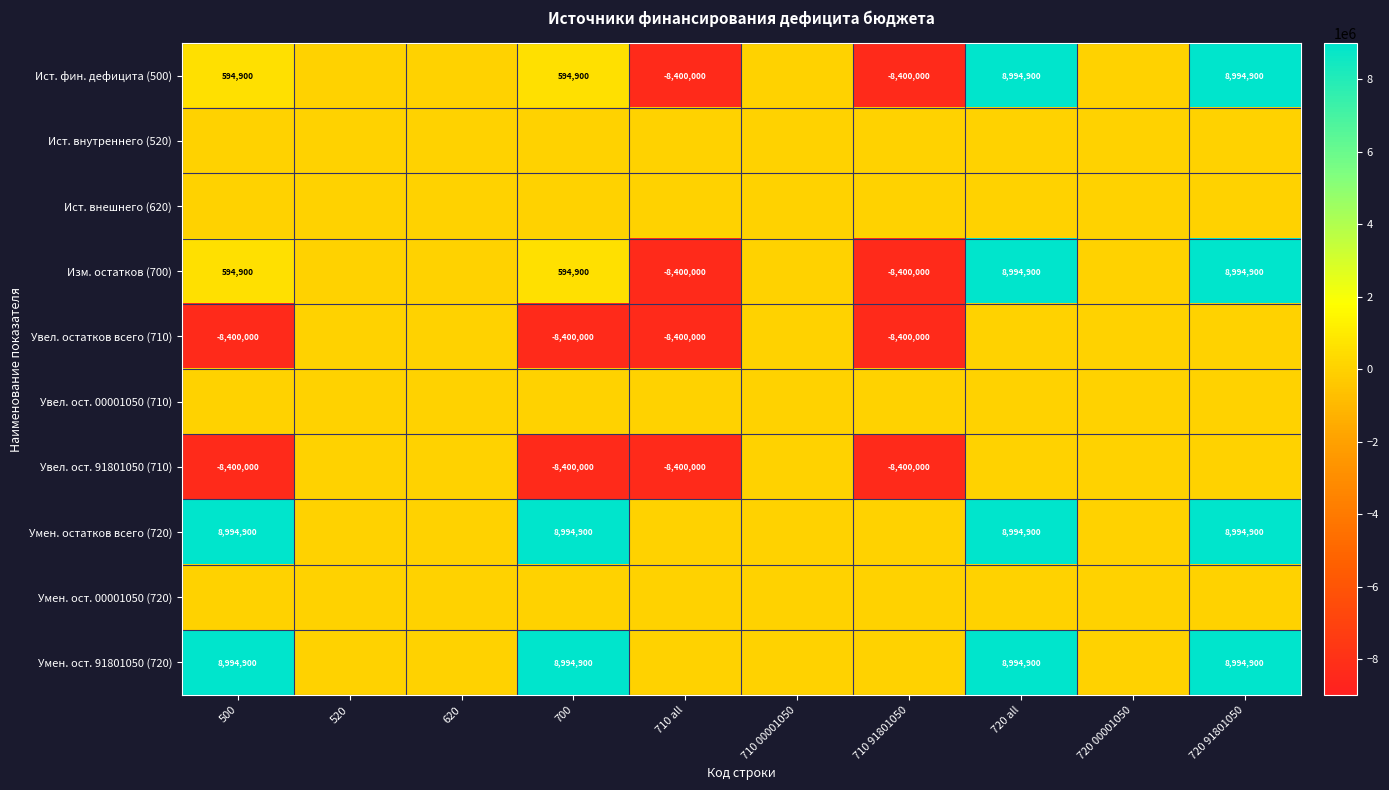

Is it true that Умен. ост. 91801050 (720) equals 5582127 at 500?

False